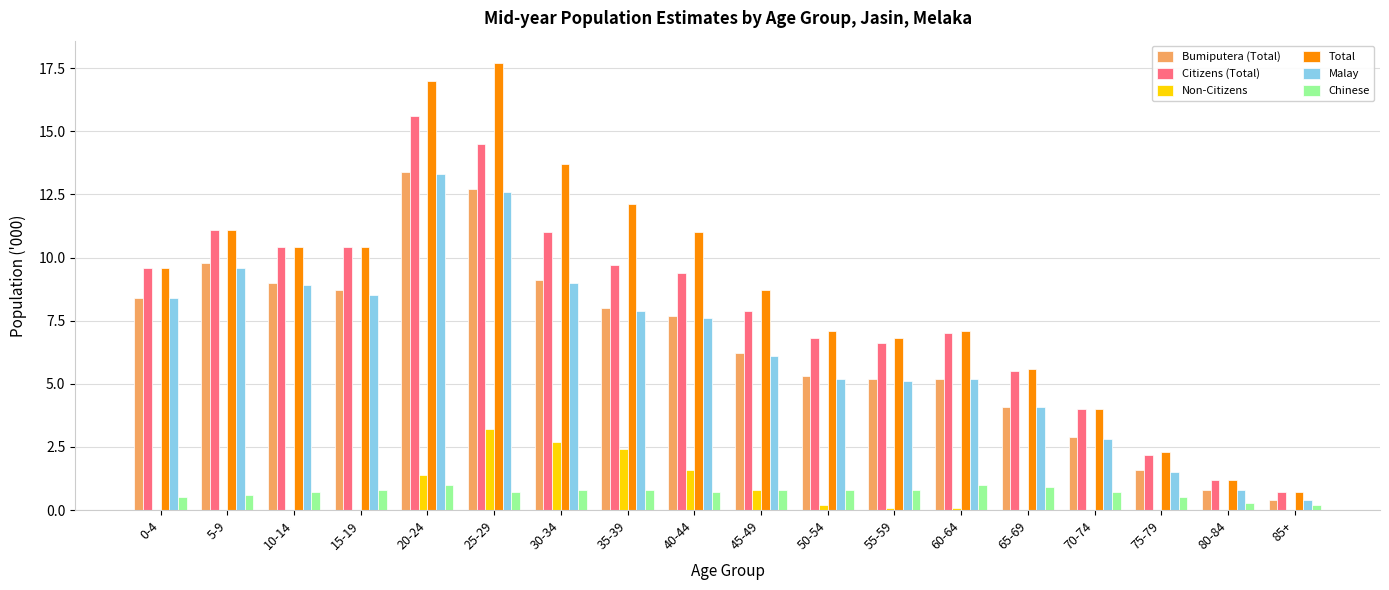

Does the chart contain stacked bars?

No